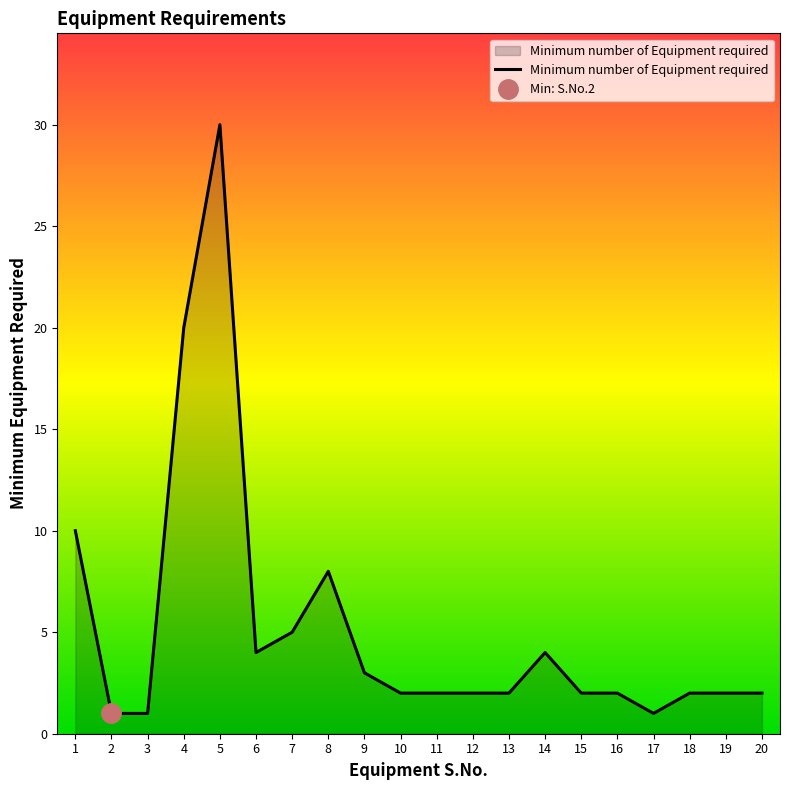

The chart shows a value of 1 at 15. True or false?

False